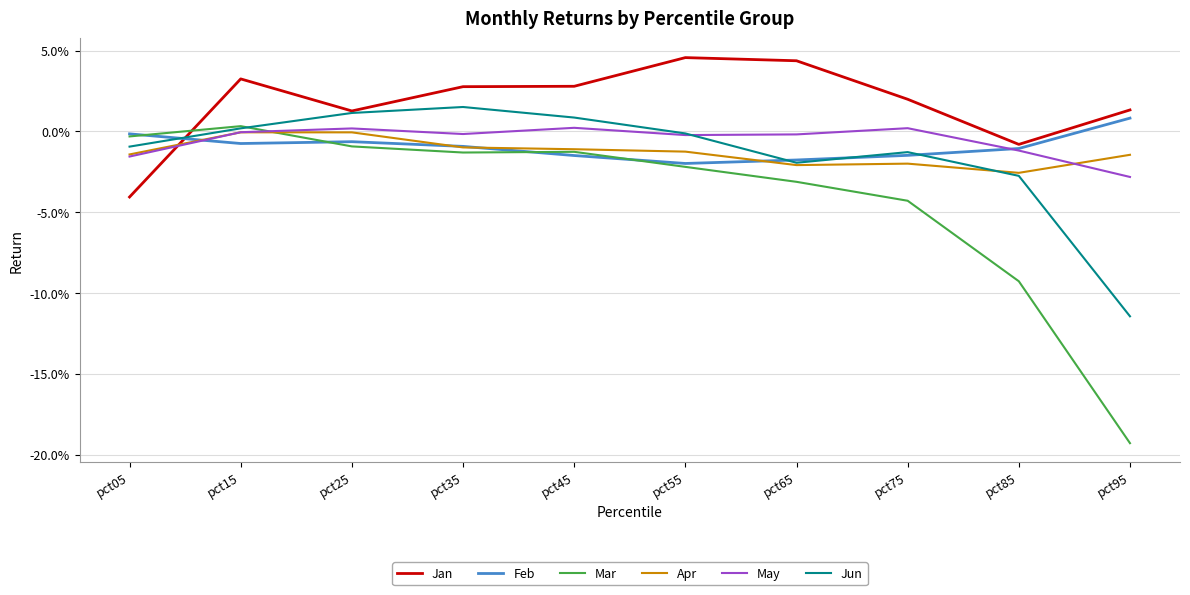

Which series changed the most between pct25 and pct55?

Jan